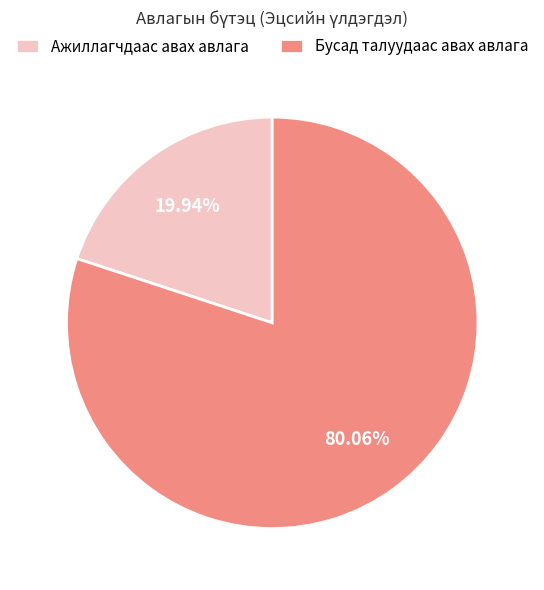

Approximately how many times larger is the value at Ажиллагчдаас авах авлага compared to Бусад талуудаас авах авлага?

0.2